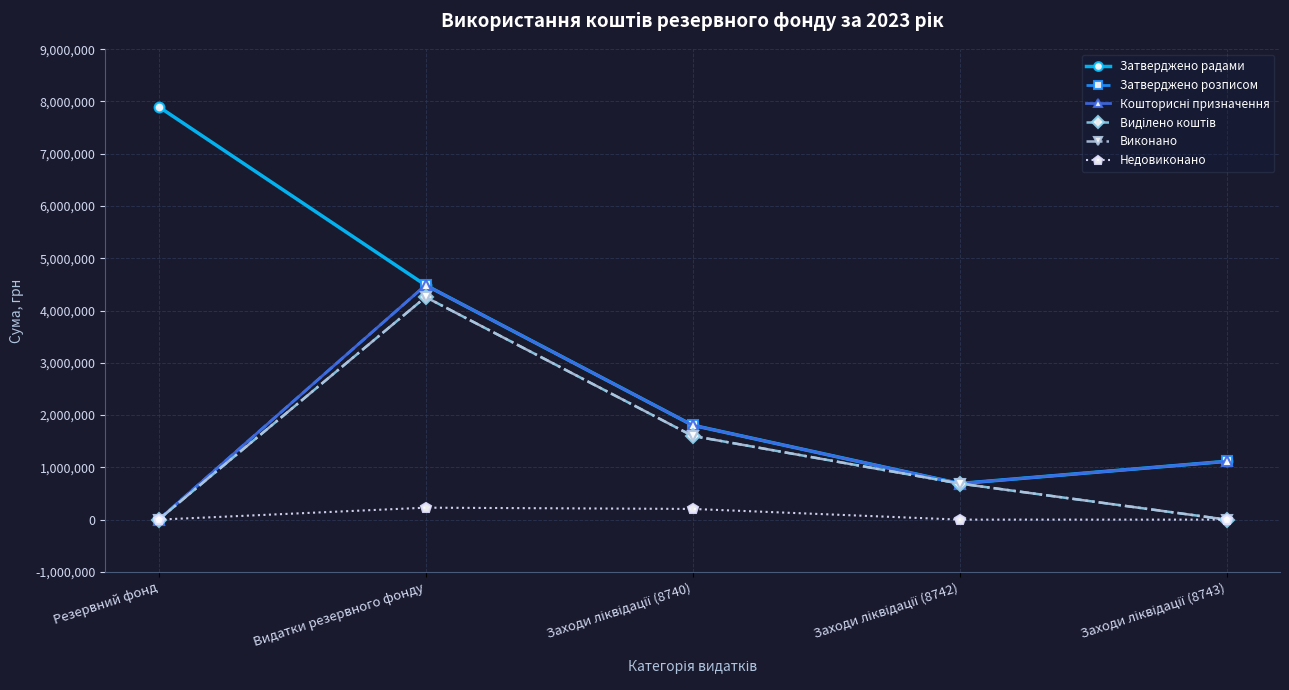

Reading right to left, what are all the values shown in this chart?

Затверджено радами: 1115000.0	690500.0	1805500.0	4485514.0	7900000.0
Затверджено розписом: 1115000.0	690500.0	1805500.0	4485514.0	0.0
Кошторисні призначення: 1115000.0	690500.0	1805500.0	4485514.0	0.0
Виділено коштів: 0.0	690469.4	1601135.8	4257064.6	0.0
Виконано: 0.0	690469.4	1601135.8	4257064.6	0.0
Недовиконано: 0.0	30.6	204364.2	228449.4	0.0